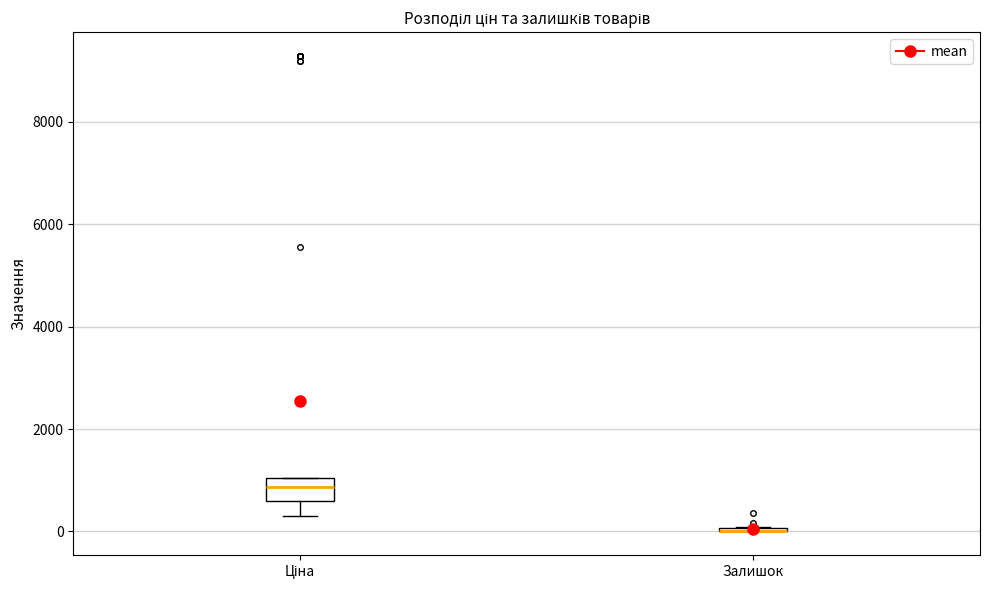

Where does the lower whisker of the box for Ціна end on the y-axis? The values are not printed on the chart, so give them approximately, as read against the axis.

400